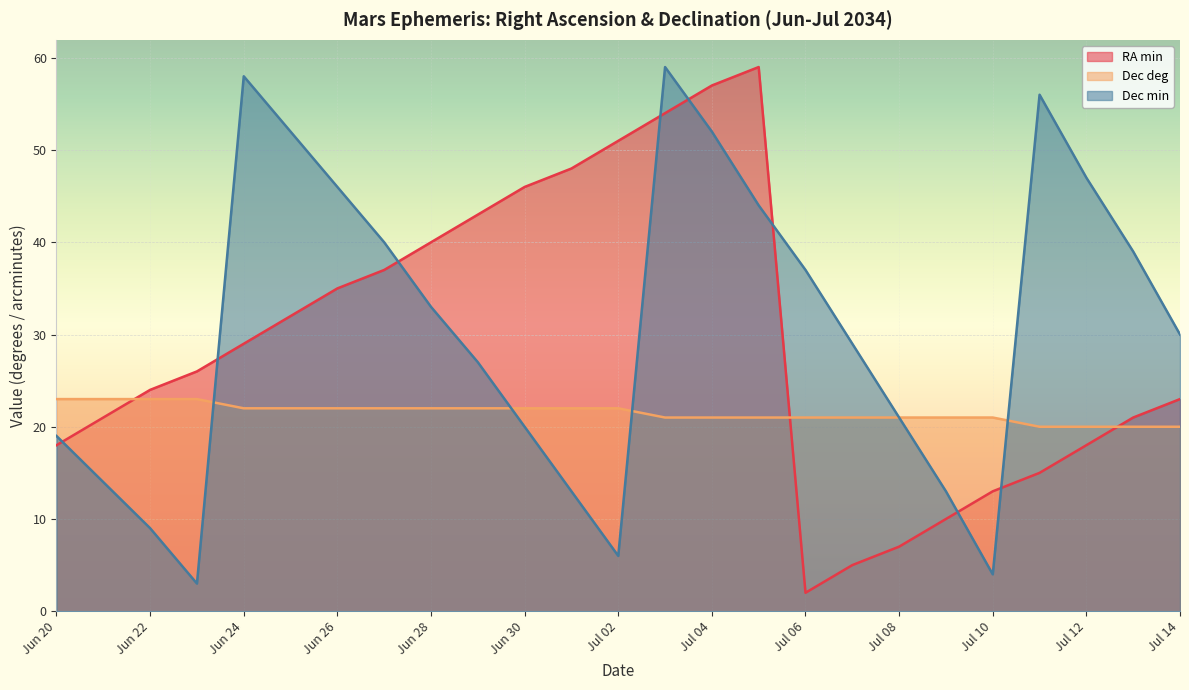

Reading right to left, extract all data points from this chart.

RA min: 23	21	18	15	13	10	7	5	2	59	57	54	51	48	46	43	40	37	35	32	29	26	24	21	18
Dec deg: 20	20	20	20	21	21	21	21	21	21	21	21	22	22	22	22	22	22	22	22	22	23	23	23	23
Dec min: 30	39	47	56	4	13	21	29	37	44	52	59	6	13	20	27	33	40	46	52	58	3	9	14	19